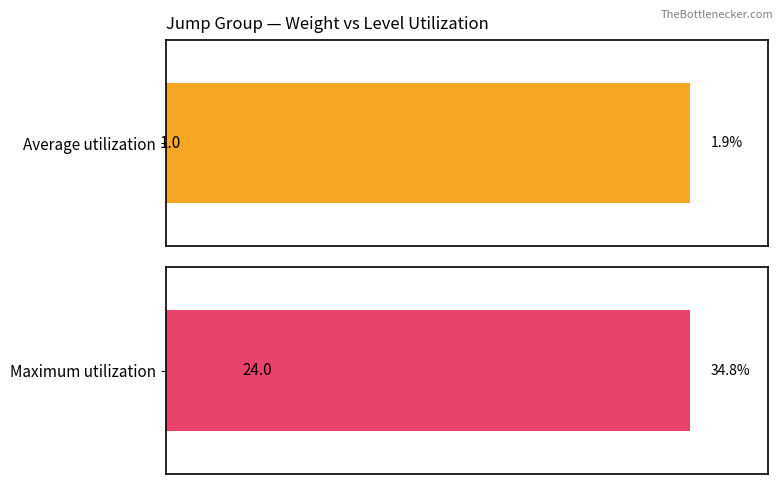

What is the lowest value of the Average utilization series?

1.9